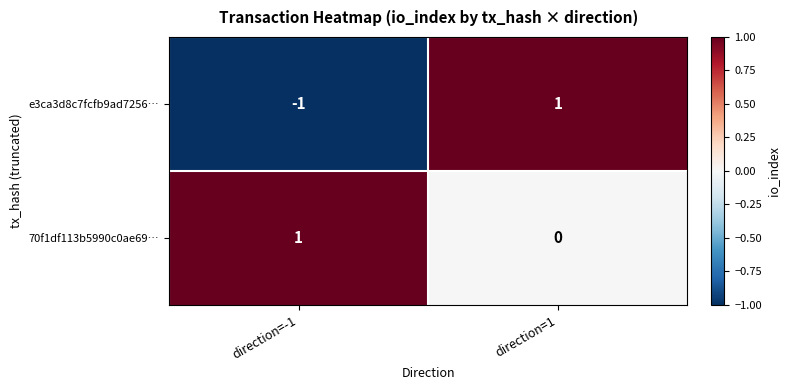

Where is e3ca3d8c7fcfb9ad7256… nearest to the value 0?

direction=-1